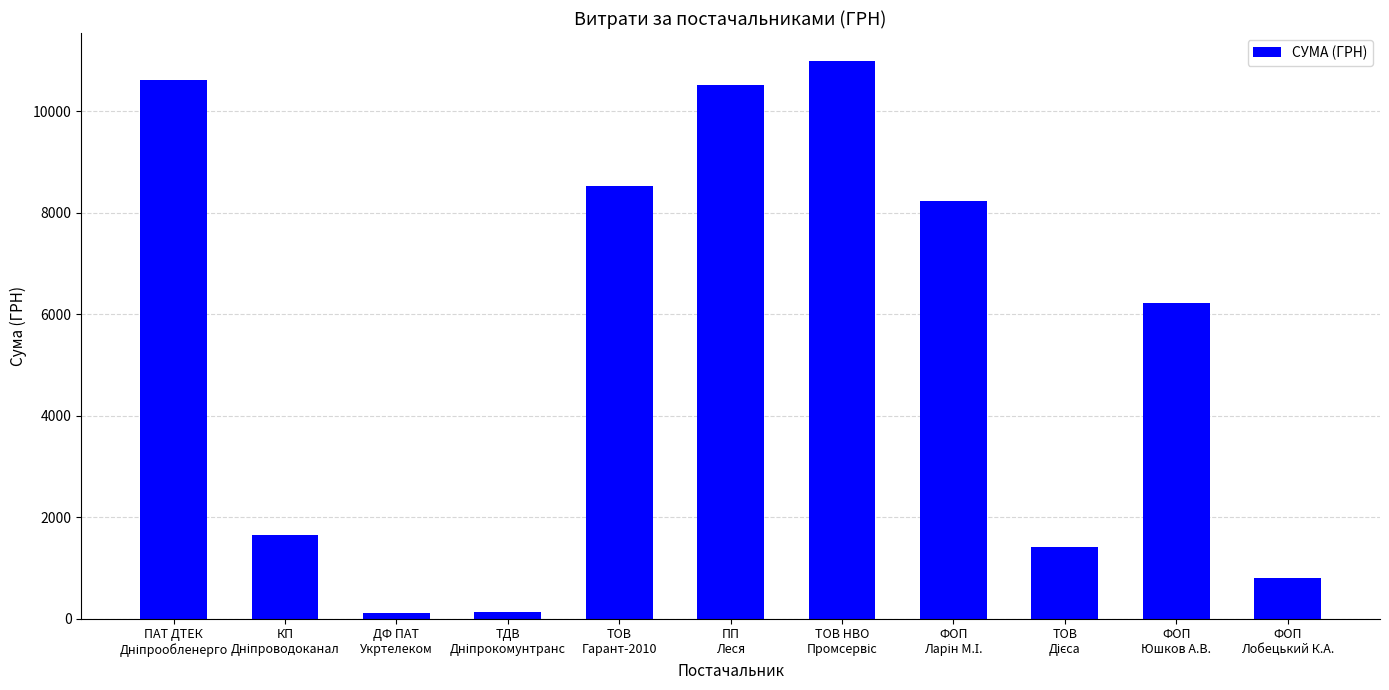

The chart shows a value of 799.3 at ФОП
Лобецький К.А.. True or false?

True